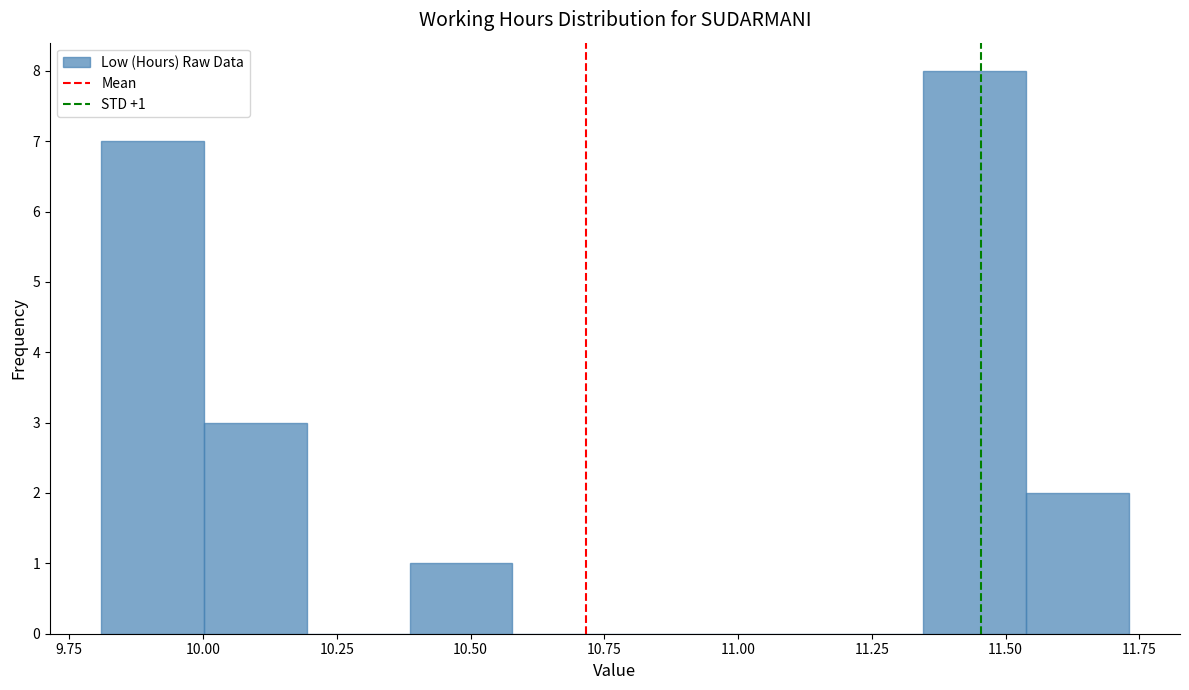

Read against the x-axis, roughly where is the centre of the tallest bar?

11.45